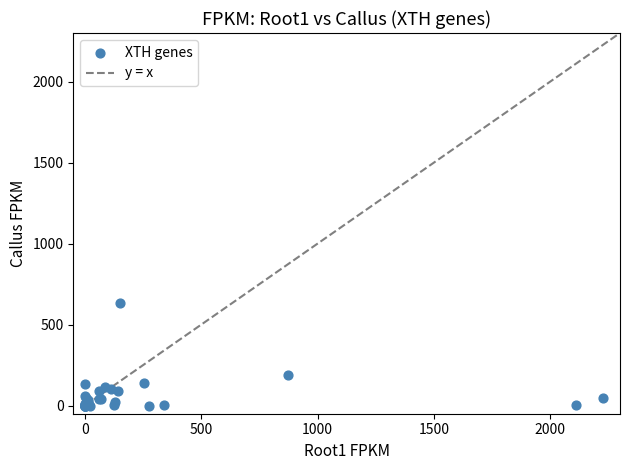

What Y value in the scatter plot is closest to 317?

186.7